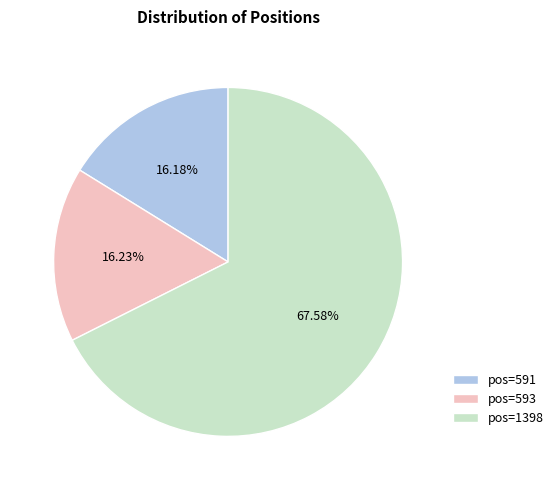

Which slice represents more than half of the pie?

pos=1398